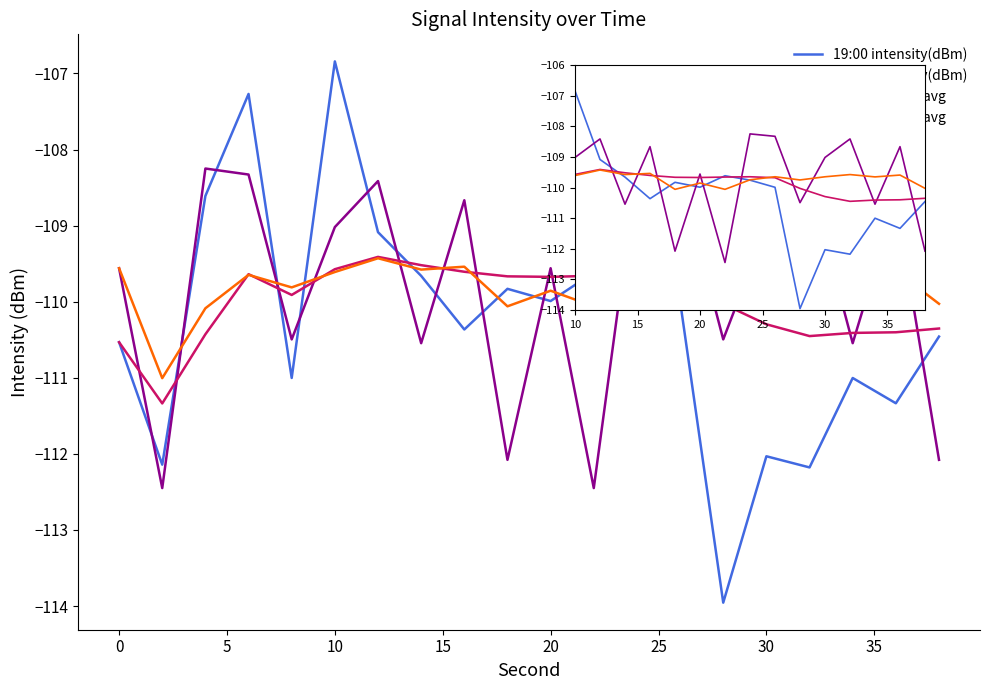

What is the sum of all 19:01 moving avg values?

-2195.9